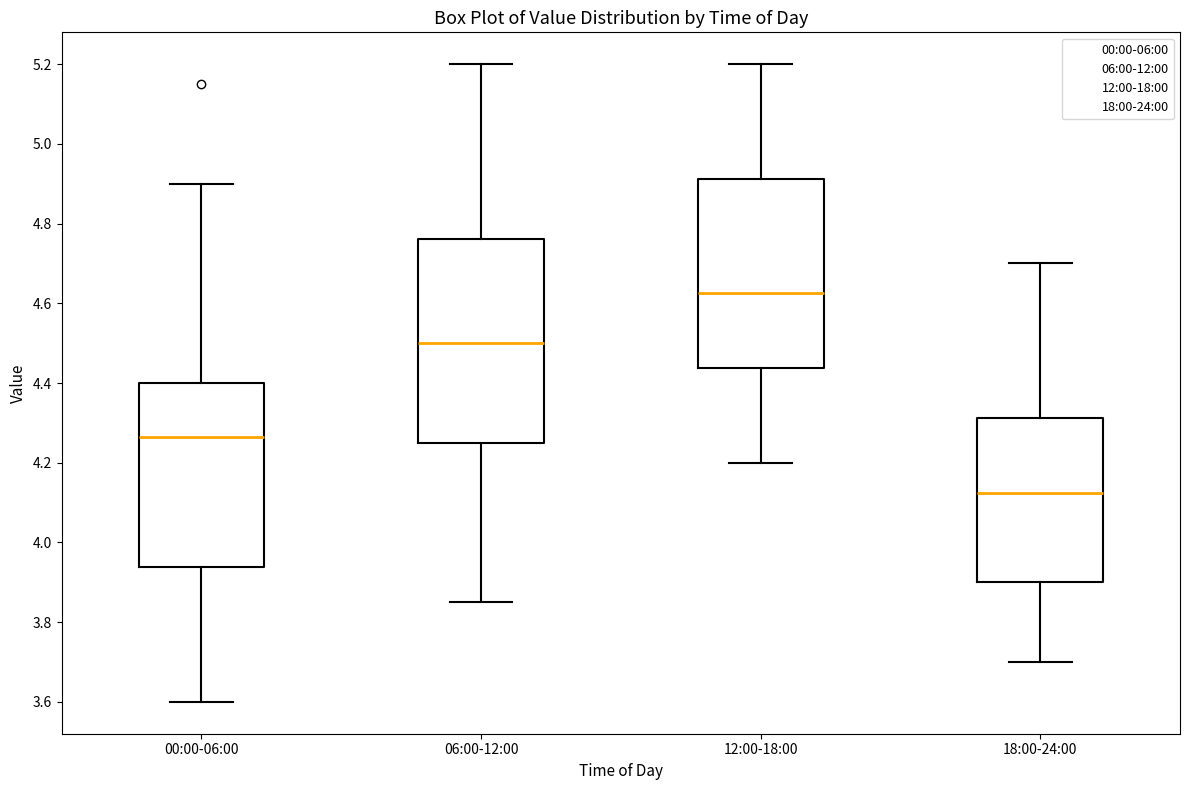

Reading left to right, read every box against the y-axis: the position of its median line, the range the box covers, and the ends of its whiskers. The values are not printed on the chart, so give them approximately, as read against the axis.

00:00-06:00: median 4.26, box 3.94 to 4.40, whiskers 3.60 to 4.90
06:00-12:00: median 4.50, box 4.26 to 4.76, whiskers 3.86 to 5.20
12:00-18:00: median 4.62, box 4.44 to 4.92, whiskers 4.20 to 5.20
18:00-24:00: median 4.12, box 3.90 to 4.32, whiskers 3.70 to 4.70